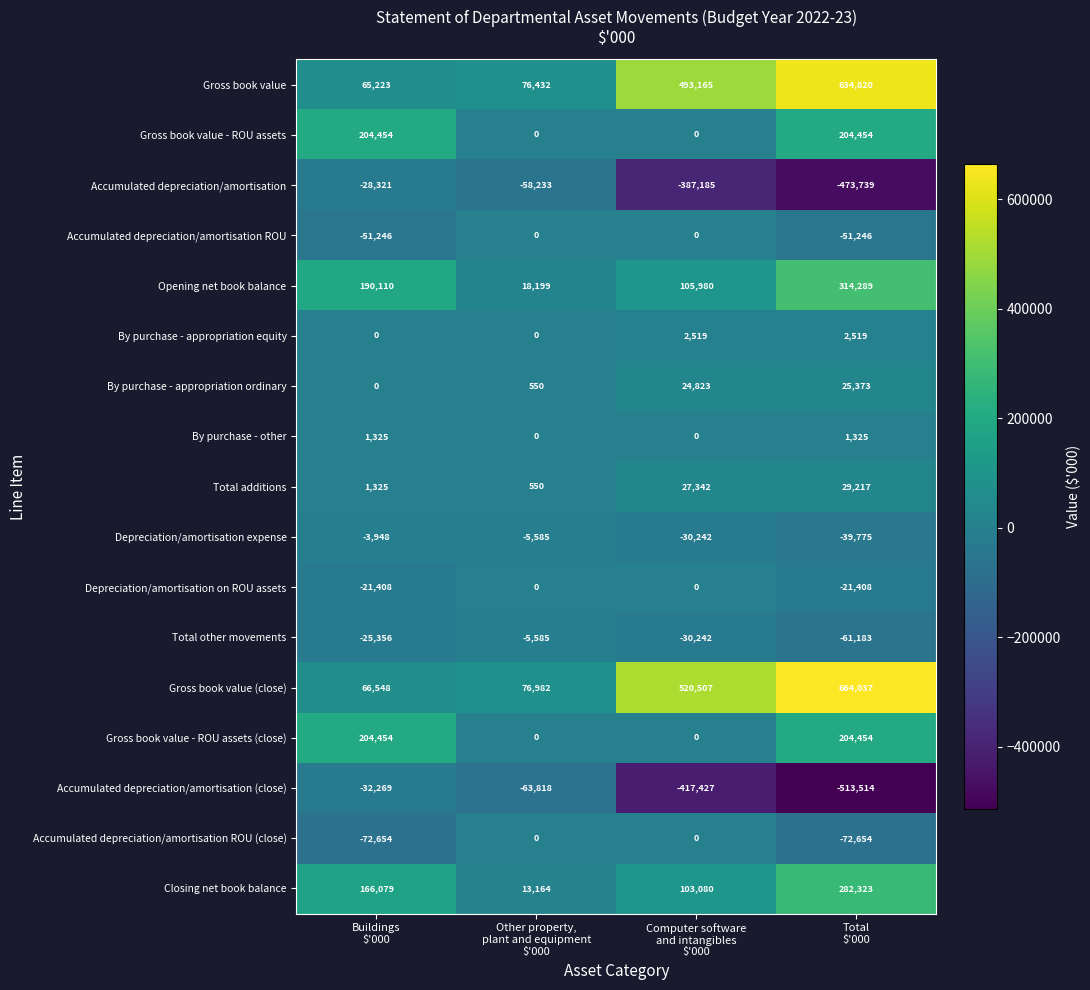

Which series has the largest total across all categories?

Gross book value (close)